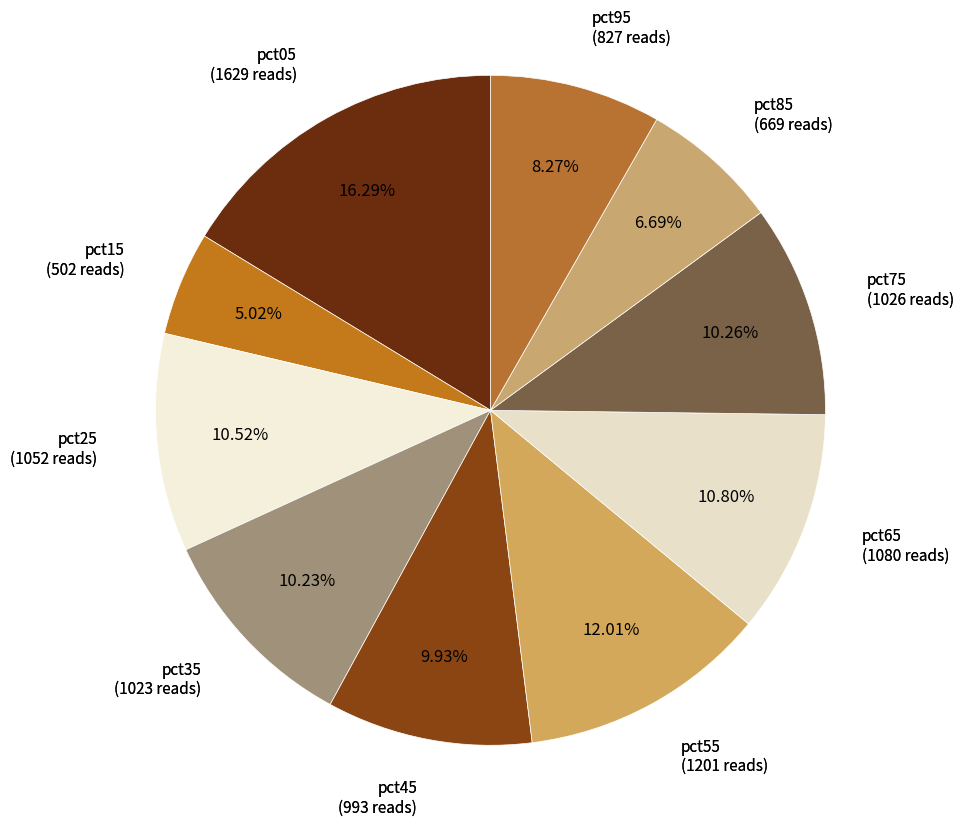

True or false: pct05 accounts for 16% of the total.

True